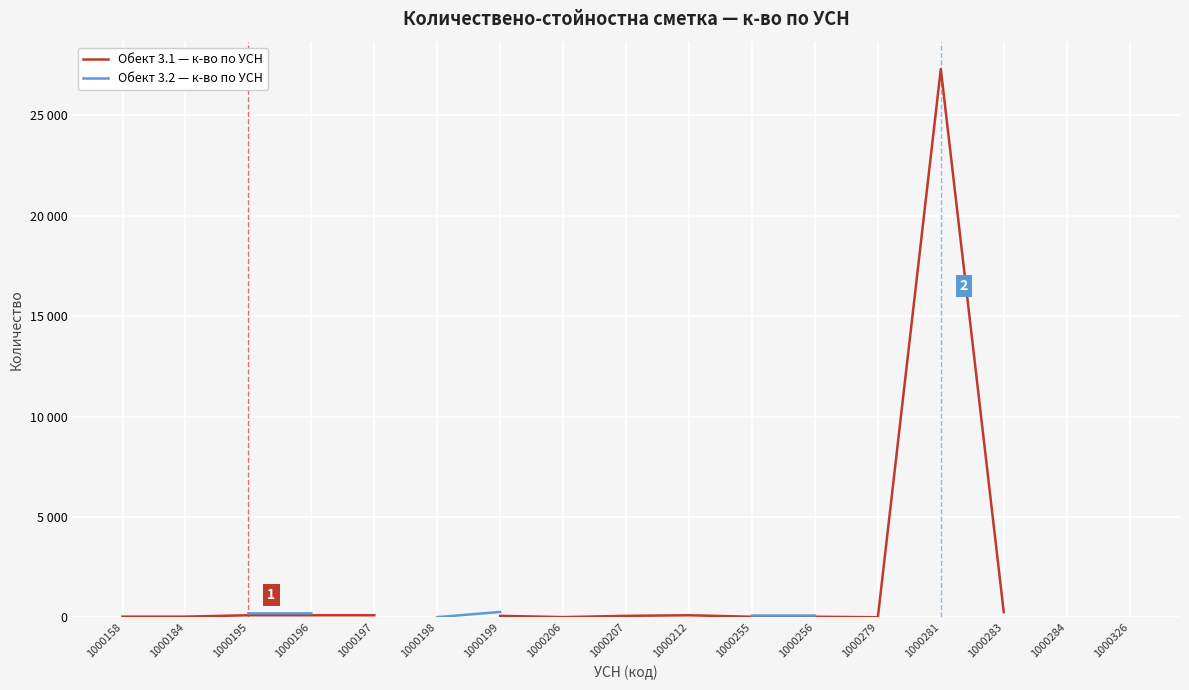

True or false: Обект 3.2 — к-во по УСН and Обект 3.1 — к-во по УСН intersect in this chart.

False